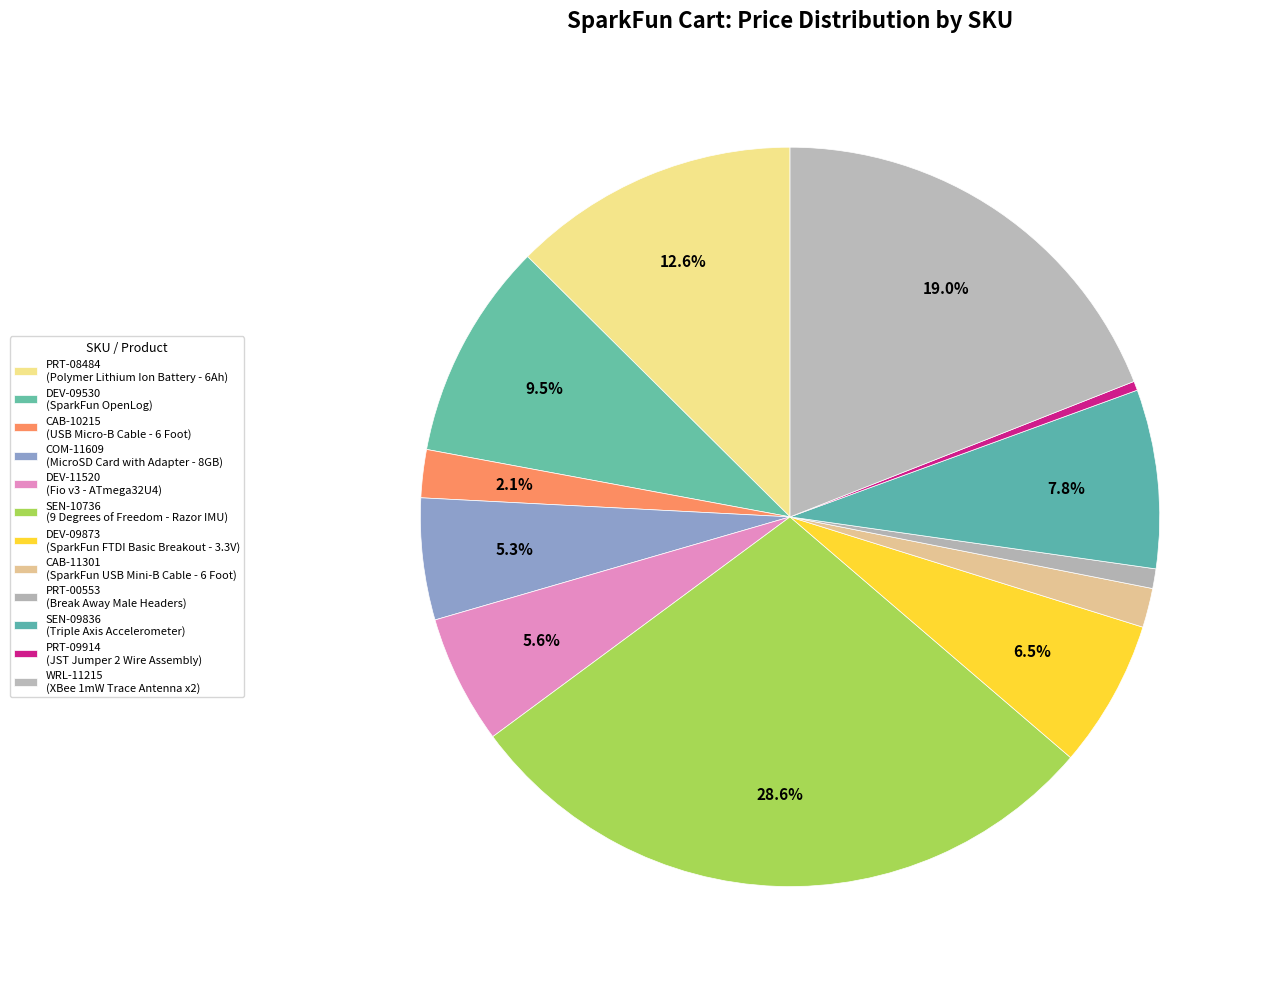

Rank the categories by value from highest to lowest.

SEN-10736
9 Degrees of Freedom - Razor IMU, WRL-11215
XBee 1mW Trace Antenna - Series 1, PRT-08484
Polymer Lithium Ion Battery - 6Ah, DEV-09530
SparkFun OpenLog, SEN-09836
SparkFun Triple Axis Accelerometer, DEV-09873
SparkFun FTDI Basic Breakout - 3.3V, DEV-11520
Fio v3 - ATmega32U4, COM-11609
MicroSD Card with Adapter - 8GB, CAB-10215
USB Micro-B Cable - 6 Foot, CAB-11301
SparkFun USB Mini-B Cable - 6 Foot, PRT-00553
Break Away Male Headers - Right Angle, PRT-09914
JST Jumper 2 Wire Assembly